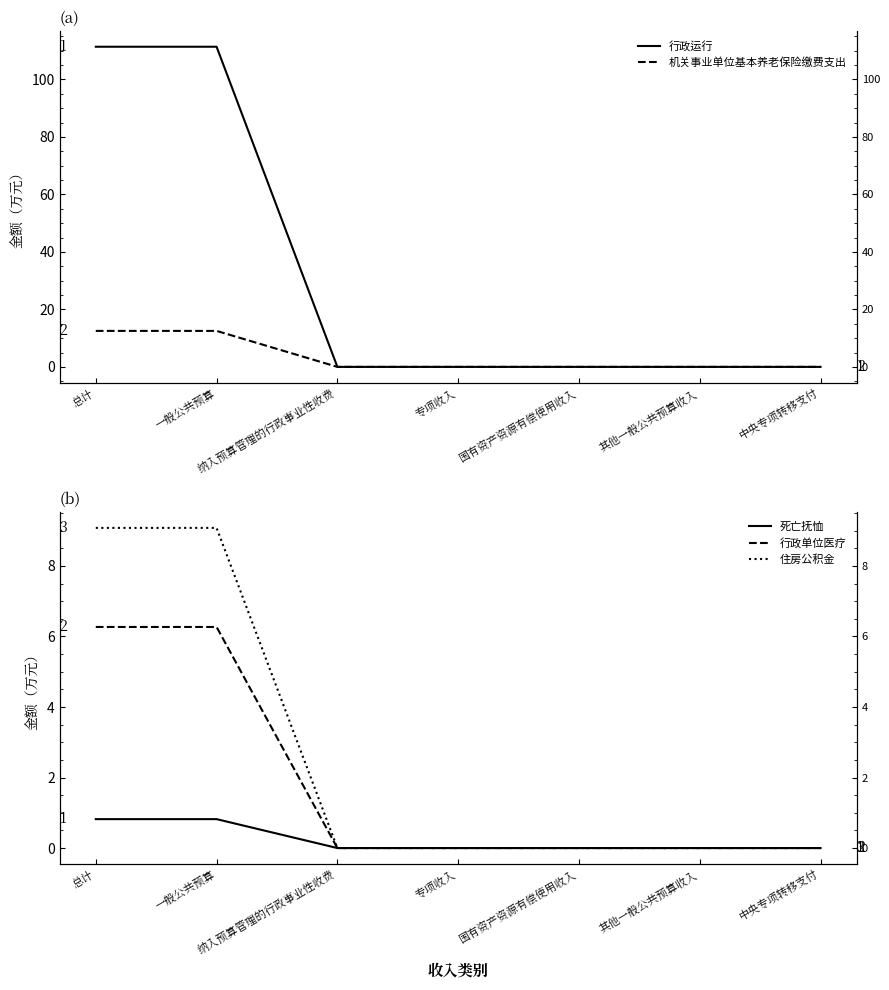

What is the label of the 3rd point from the left?

纳入预算管理的行政事业性收费